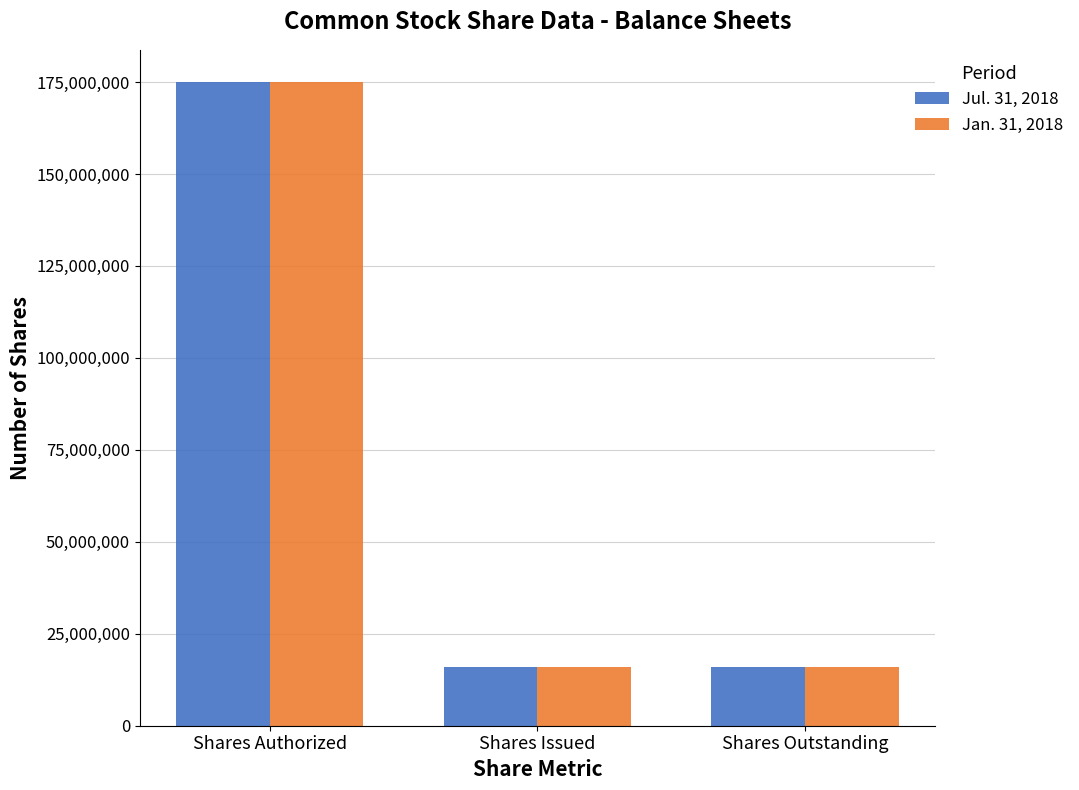

The value of Jul. 31, 2018 at Shares Authorized is 175000000. True or false?

True